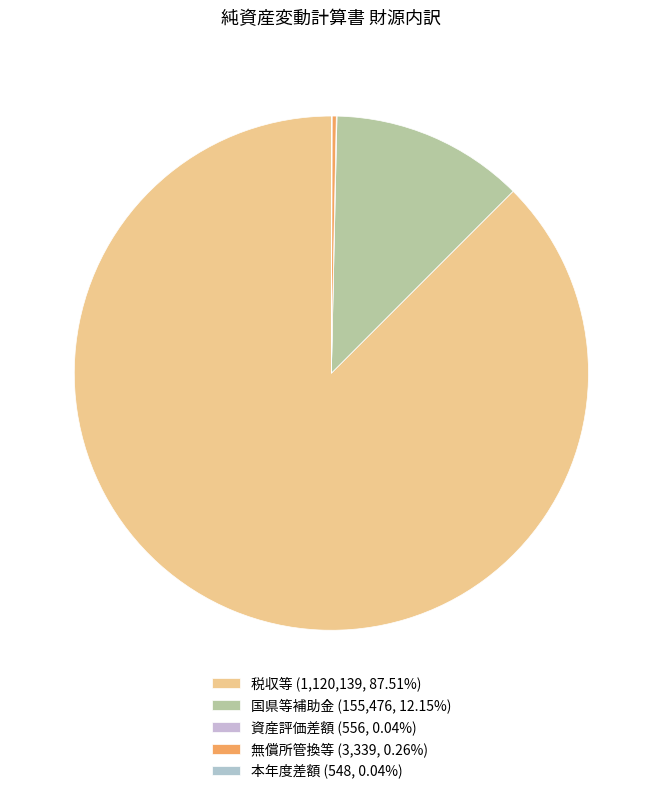

To the nearest percent, what portion does 国県等補助金 represent?

12%